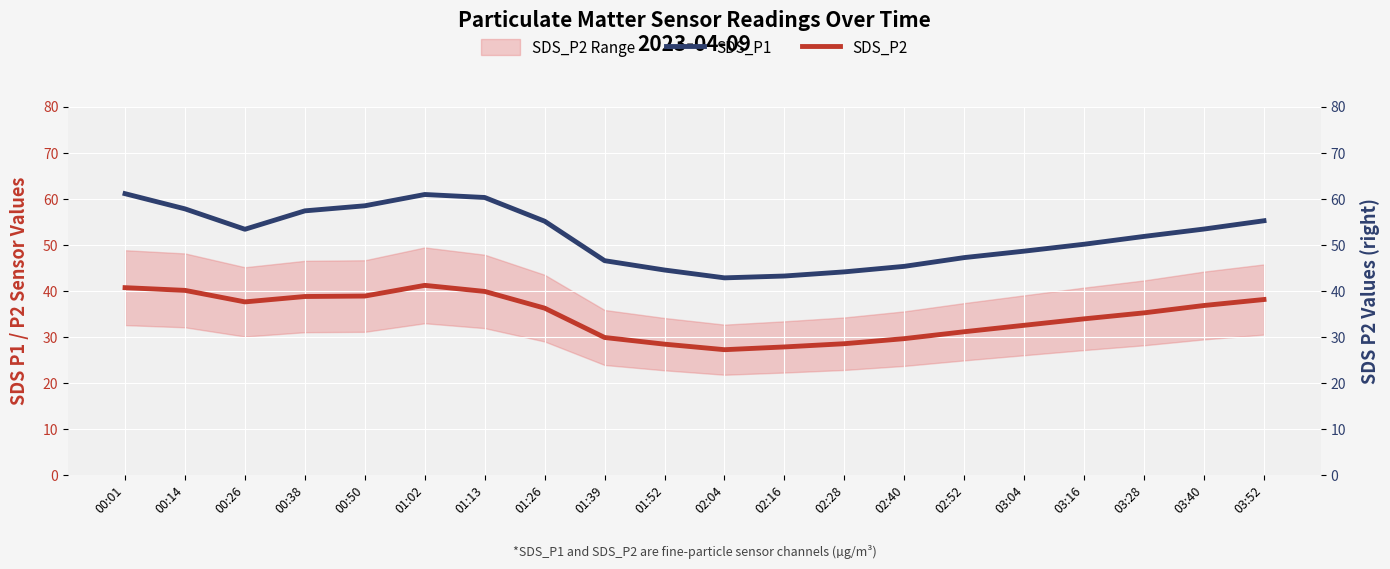

Where is the first local minimum for SDS_P2?

00:26